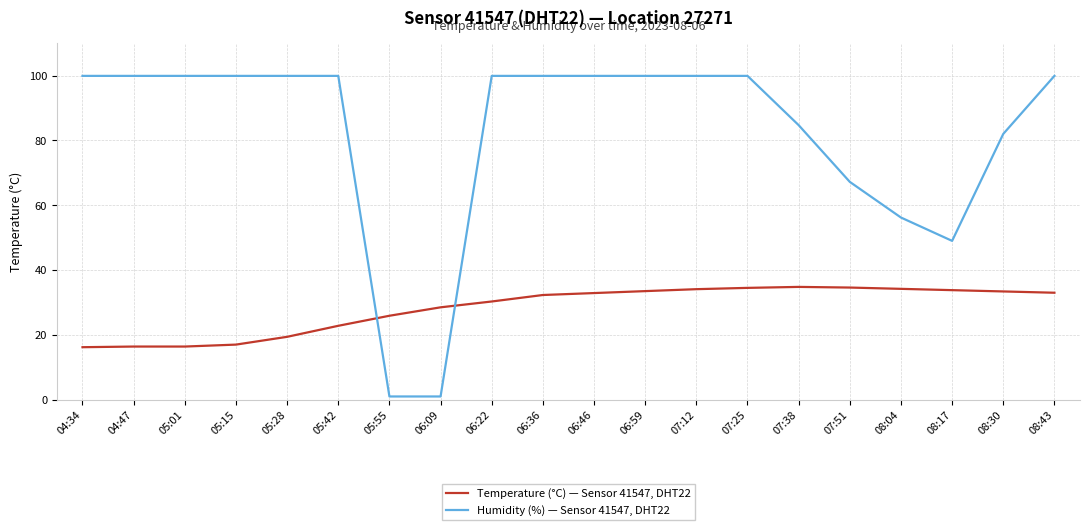

Between 05:28 and 08:43, which series saw the biggest shift?

Temperature (°C) — Sensor 41547, DHT22